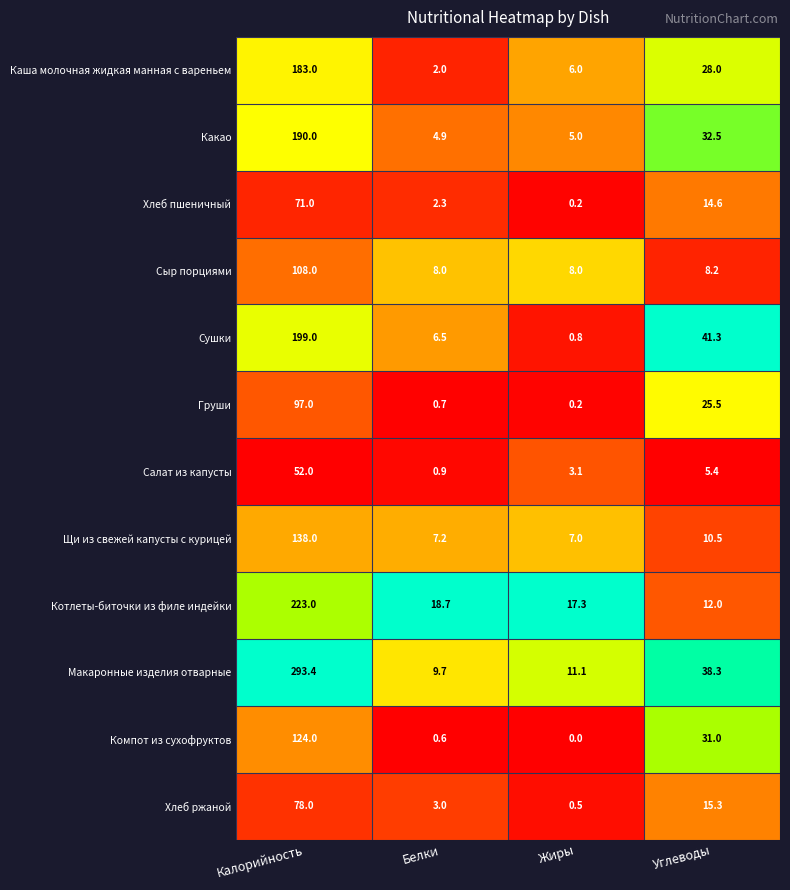

Which label corresponds to the largest value in the chart?

Калорийность